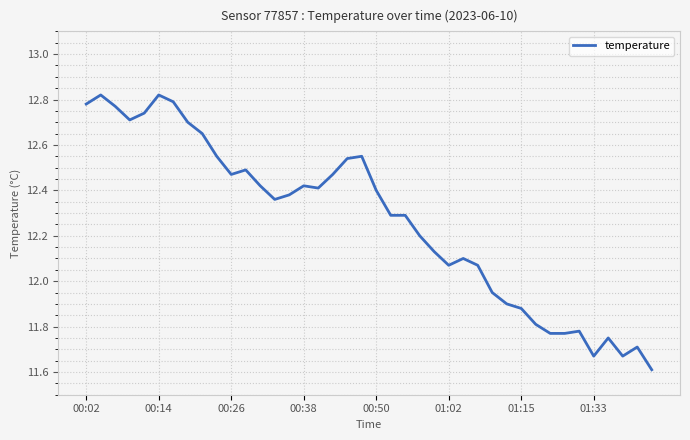

What is the difference between the maximum and minimum values?

1.2